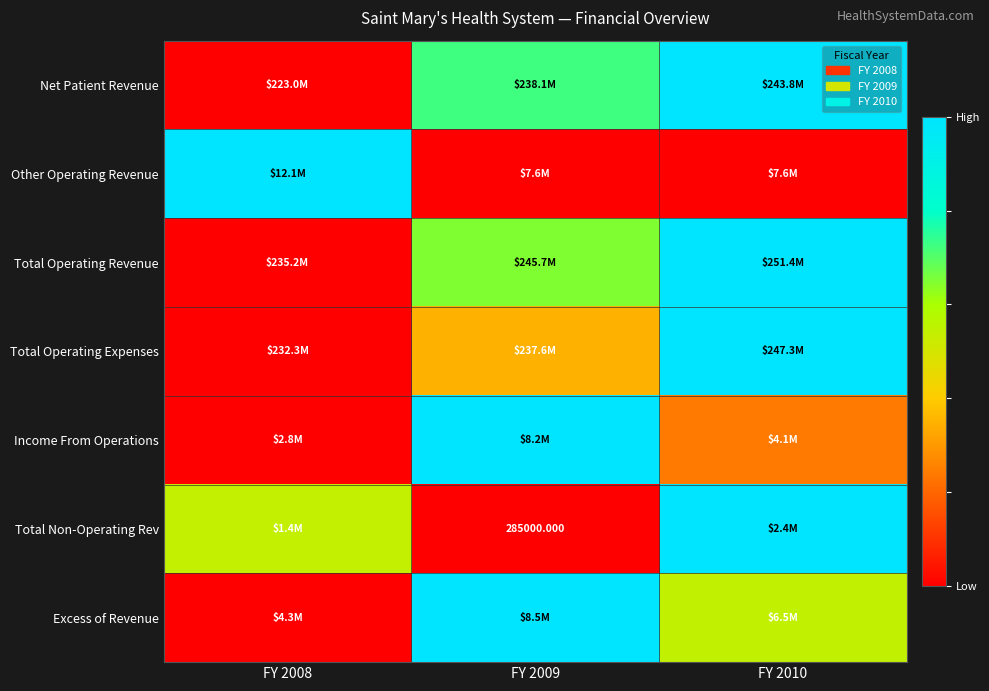

Rank the categories by Other Operating Revenue value from lowest to highest.

FY 2010, FY 2009, FY 2008